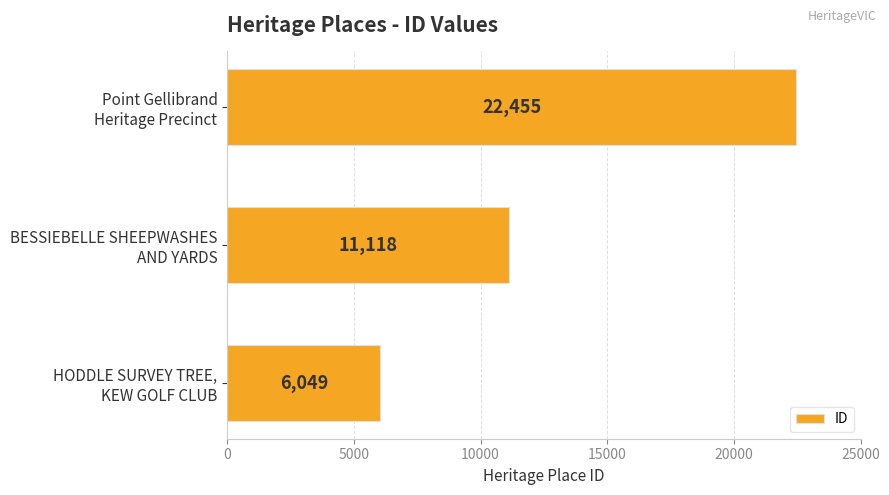

How many categories are shown in the chart?

3